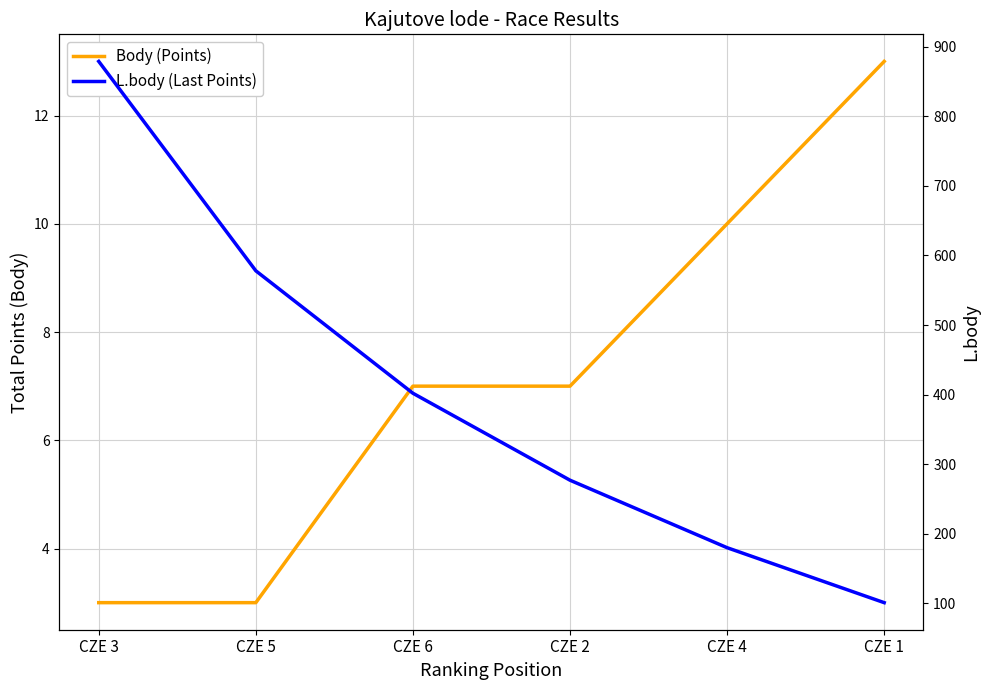

True or false: L.body (Last Points) has a value of 879 at CZE 3.

True